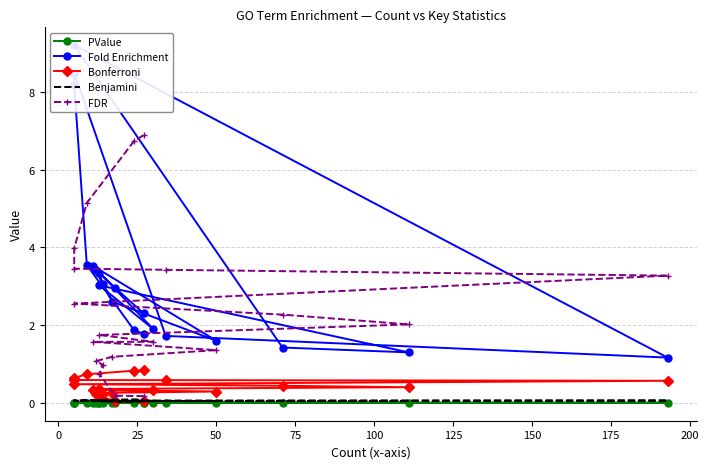

What are all the series names shown in the legend?

PValue, Fold Enrichment, Bonferroni, Benjamini, FDR